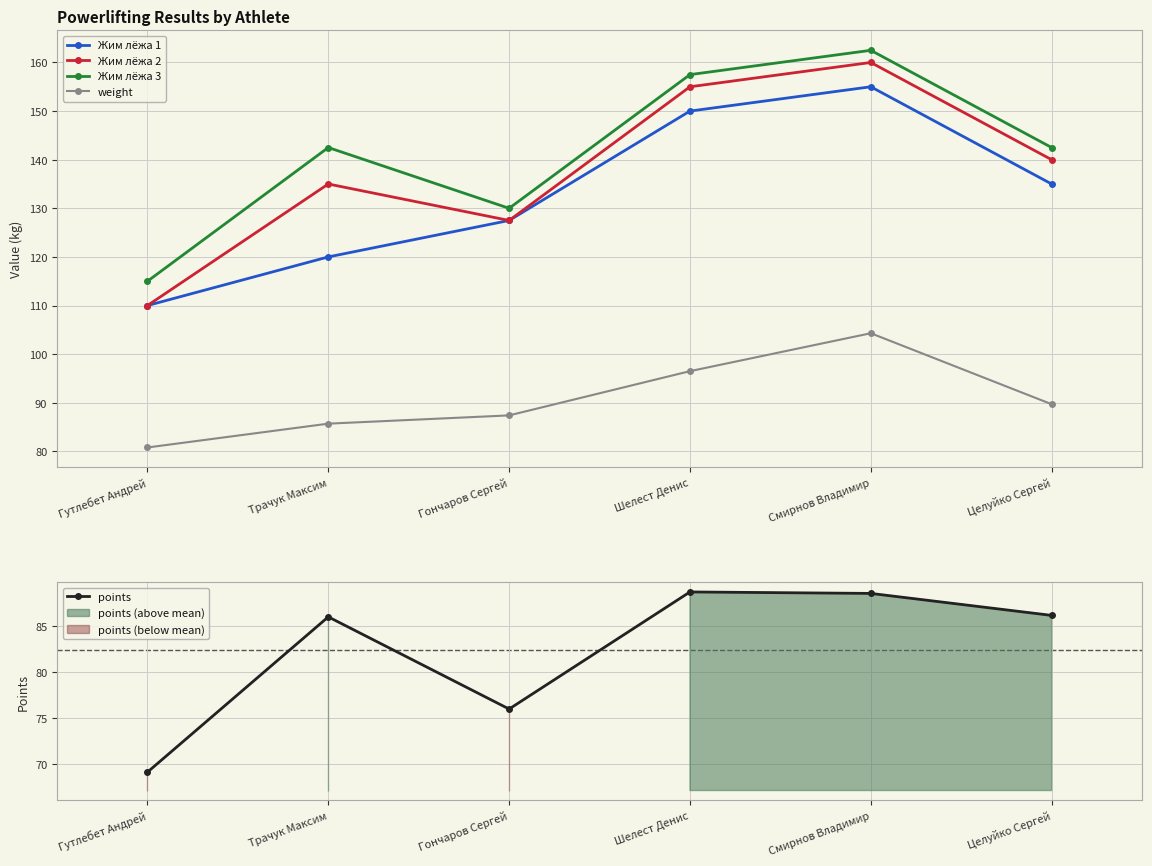

How many data points in points are above 86?

4